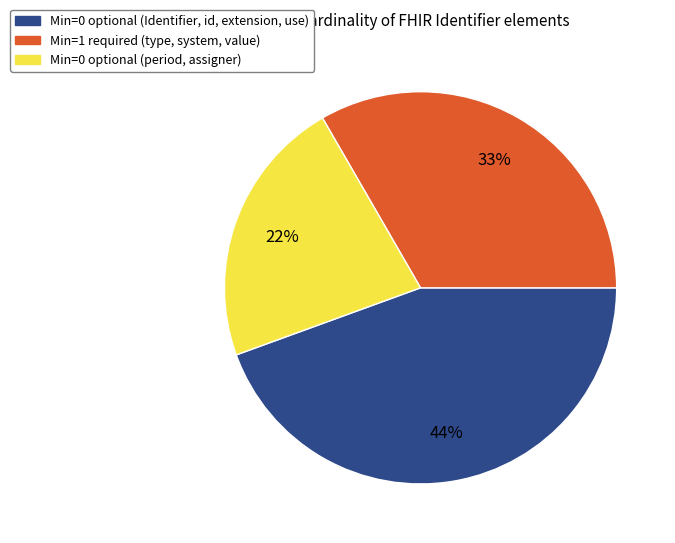

To the nearest percent, what is the average slice percentage?

33%